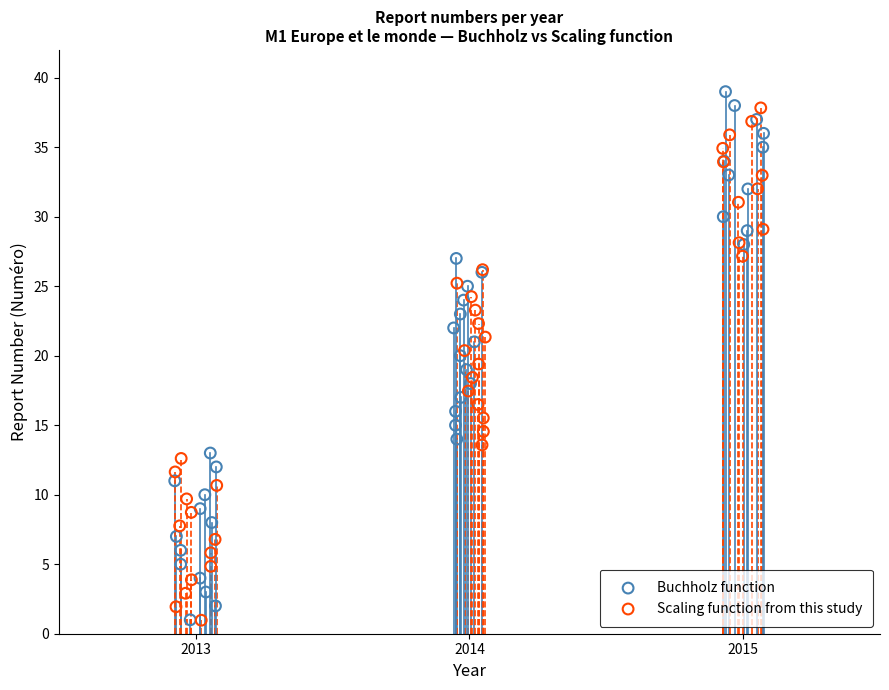

Which series contains the highest Y value?

Buchholz function